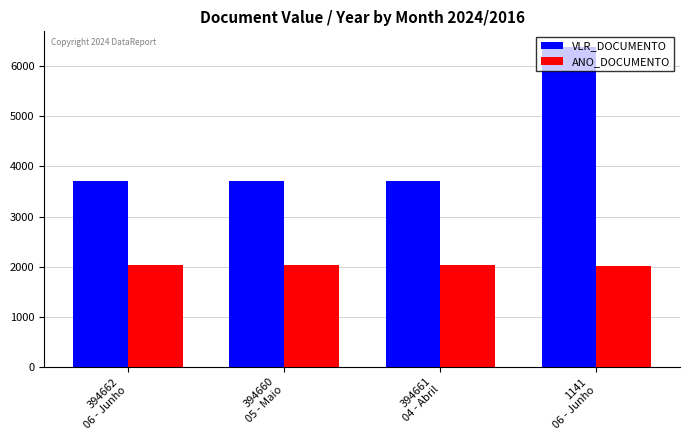

What is the difference between the maximum and second lowest values in the VLR_DOCUMENTO series?

2680